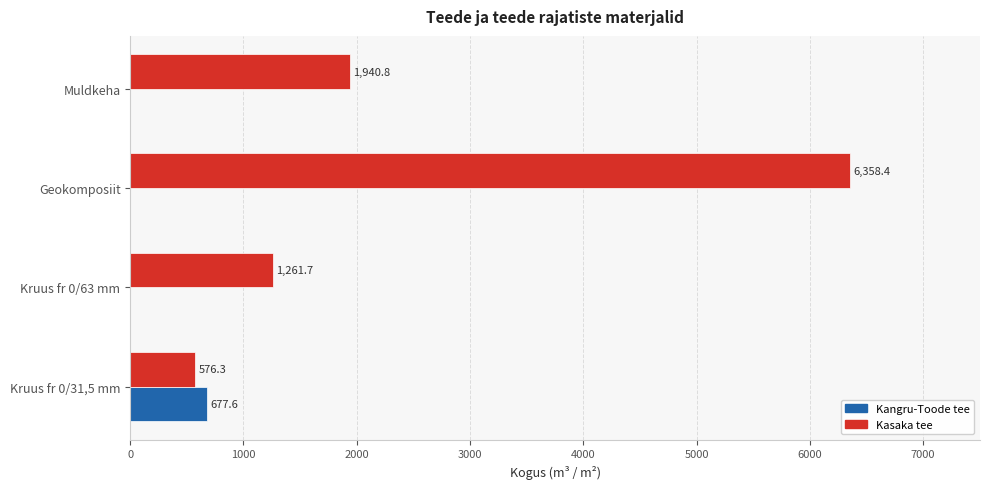

The value of Kangru-Toode tee at Geokomposiit is -280.6. True or false?

False